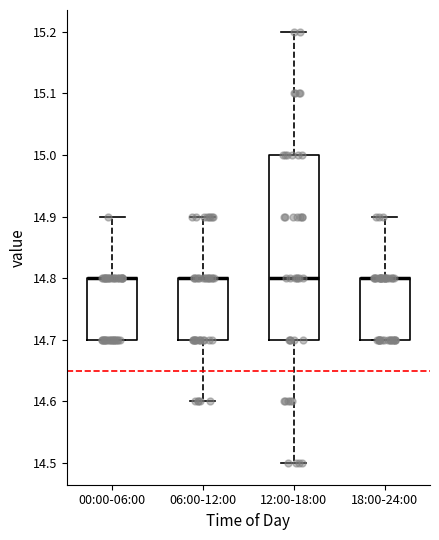

Where is the lower edge of the box for 18:00-24:00 on the y-axis? The values are not printed on the chart, so give them approximately, as read against the axis.

14.7